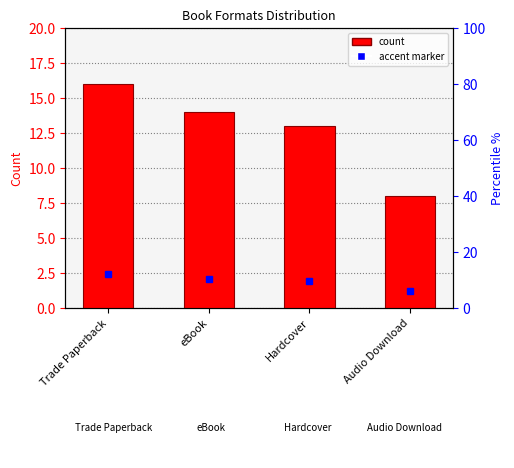

Reading left to right, transcribe all the data shown in this chart.

Trade Paperback=16	eBook=14	Hardcover=13	Audio Download=8